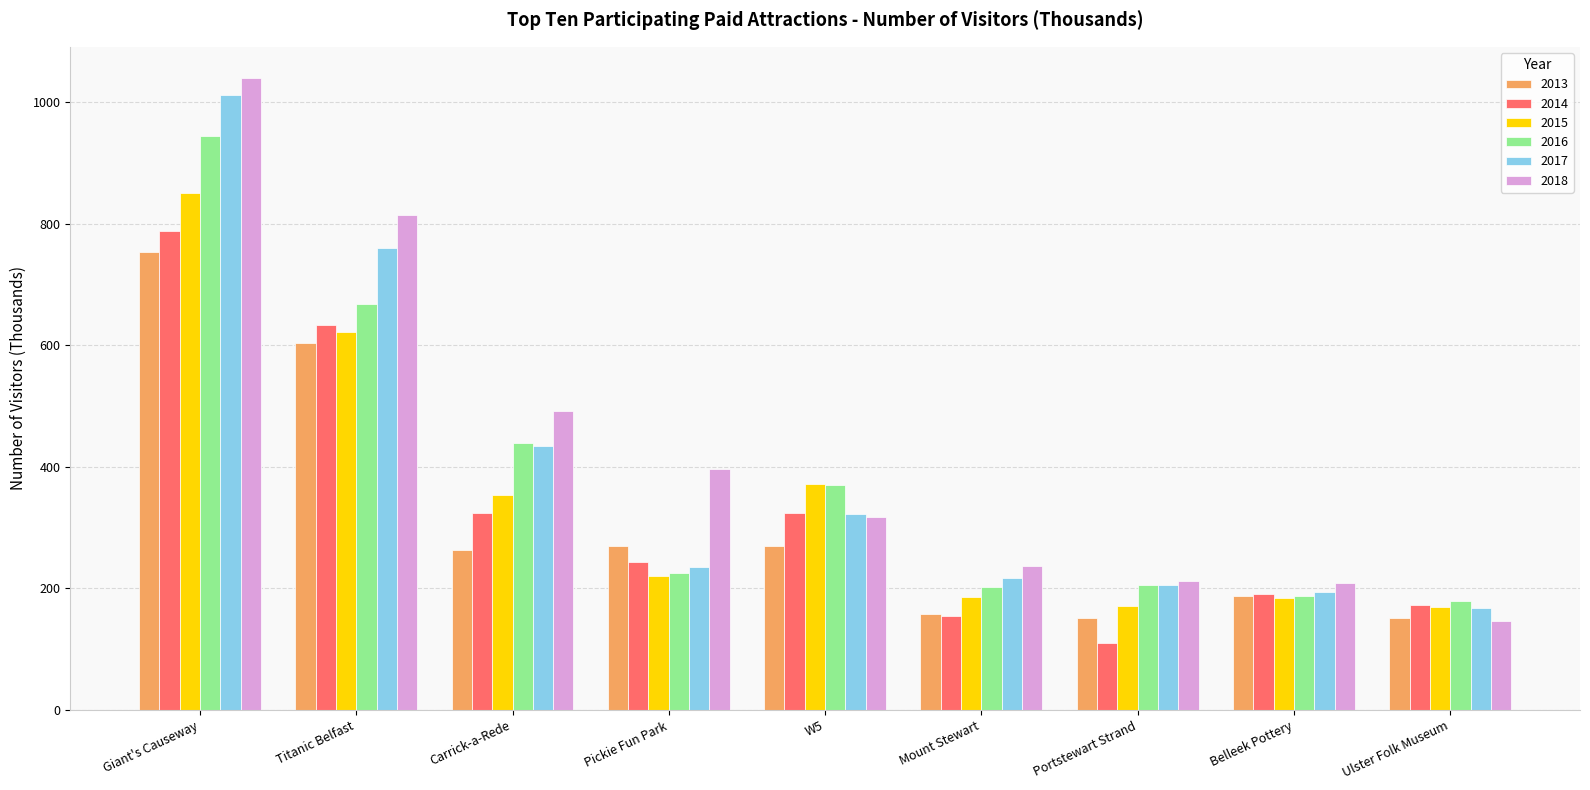

Rank the series by their maximum value, from highest to lowest.

2018, 2017, 2016, 2015, 2014, 2013